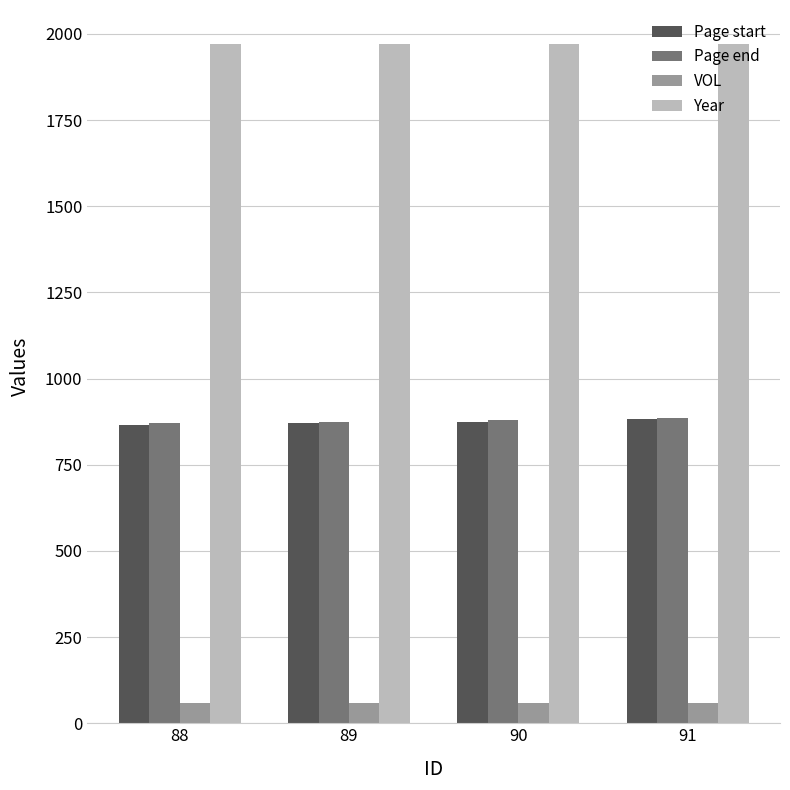

The Year series shows 1971 at 89. True or false?

True